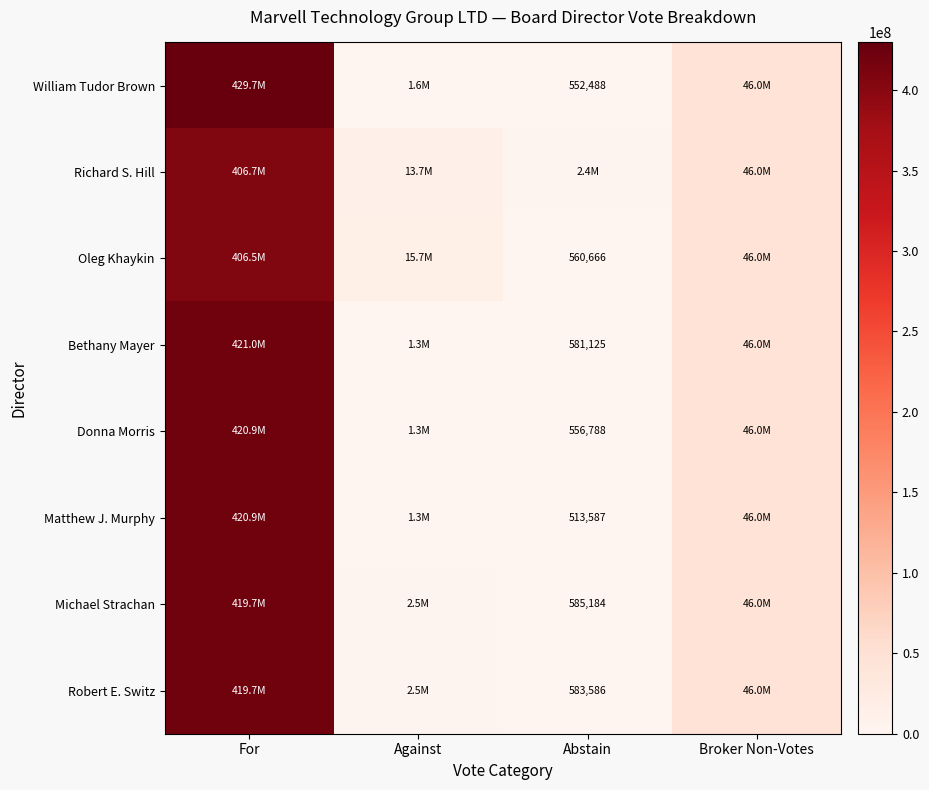

The Robert E. Switz series shows 583586 at Abstain. True or false?

True